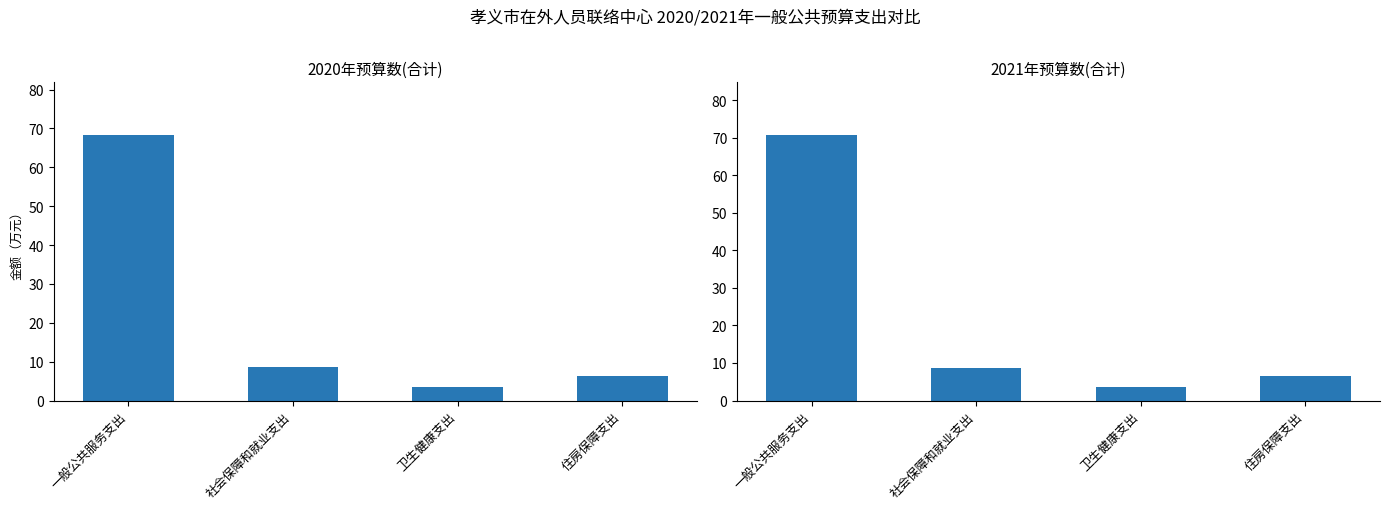

Reading right to left, what are all the values shown in this chart?

2020年预算数(合计): 住房保障支出=6.4	卫生健康支出=3.5	社会保障和就业支出=8.5	一般公共服务支出=68.2
2021年预算数(合计): 住房保障支出=6.5	卫生健康支出=3.5	社会保障和就业支出=8.7	一般公共服务支出=70.6